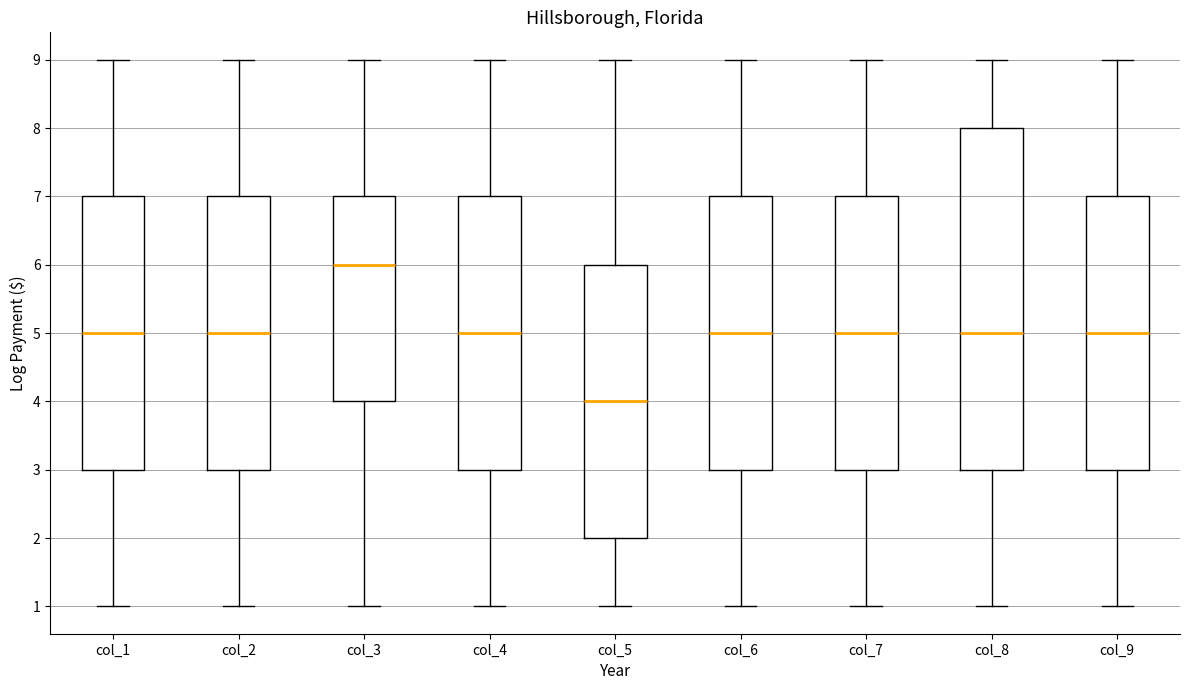

Reading left to right, read every box against the y-axis: the position of its median line, the range the box covers, and the ends of its whiskers. The values are not printed on the chart, so give them approximately, as read against the axis.

col_1: median 5, box 3 to 7, whiskers 1 to 9
col_2: median 5, box 3 to 7, whiskers 1 to 9
col_3: median 6, box 4 to 7, whiskers 1 to 9
col_4: median 5, box 3 to 7, whiskers 1 to 9
col_5: median 4, box 2 to 6, whiskers 1 to 9
col_6: median 5, box 3 to 7, whiskers 1 to 9
col_7: median 5, box 3 to 7, whiskers 1 to 9
col_8: median 5, box 3 to 8, whiskers 1 to 9
col_9: median 5, box 3 to 7, whiskers 1 to 9